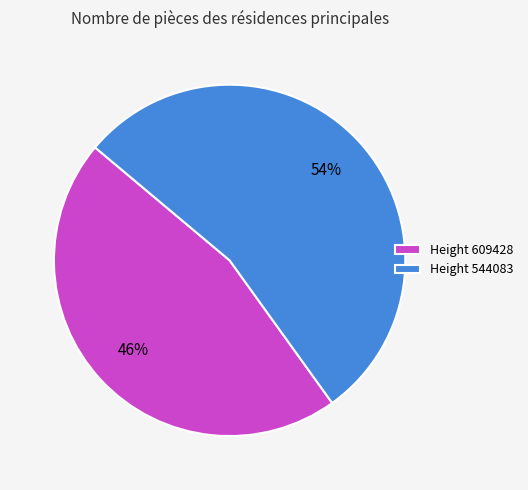

Combined, do Height 544083 and Height 609428 account for over 50%?

Yes